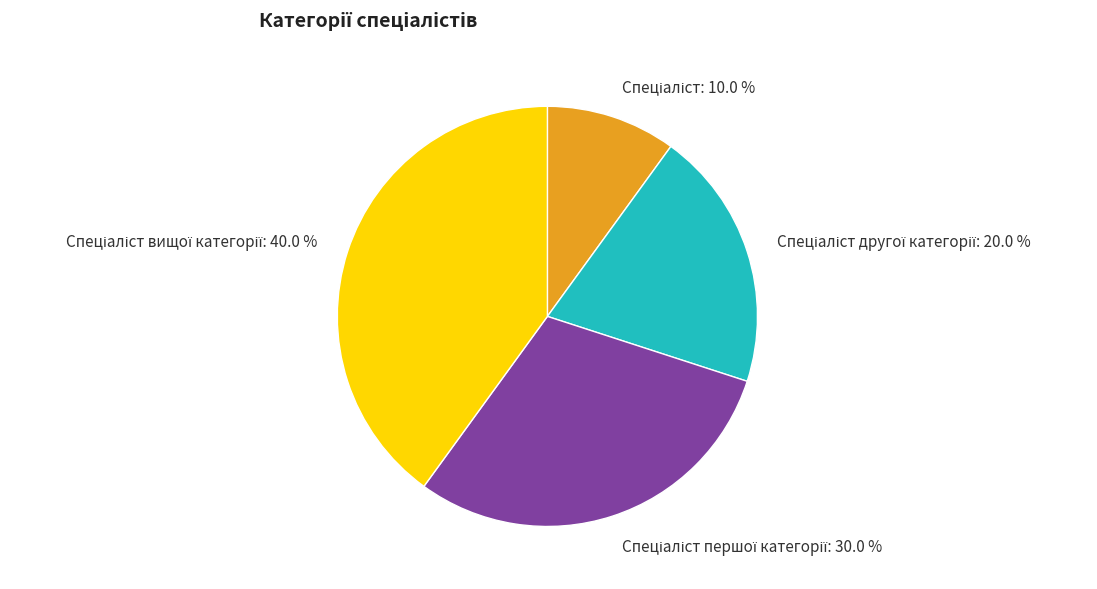

Is there any slice that represents more than half of the pie?

No